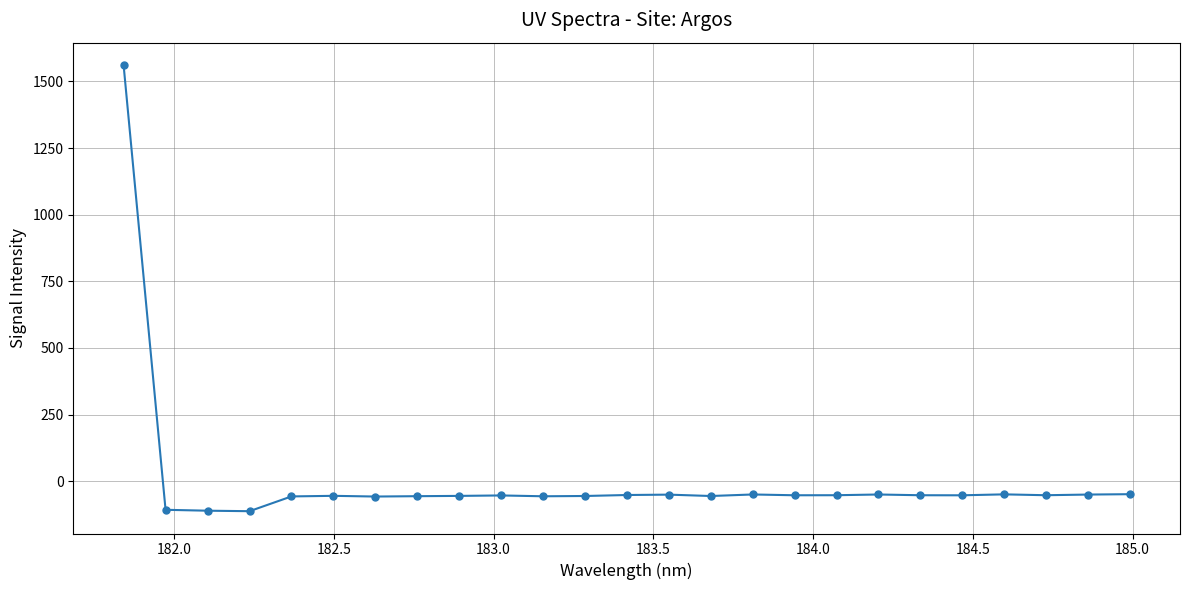

What is the sum of all values?

109.6